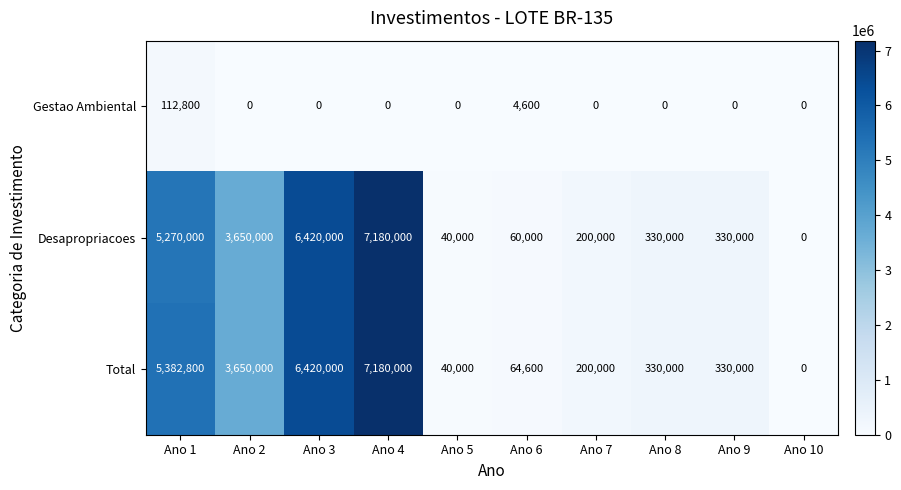

What is the sum of all Total values?

23597400